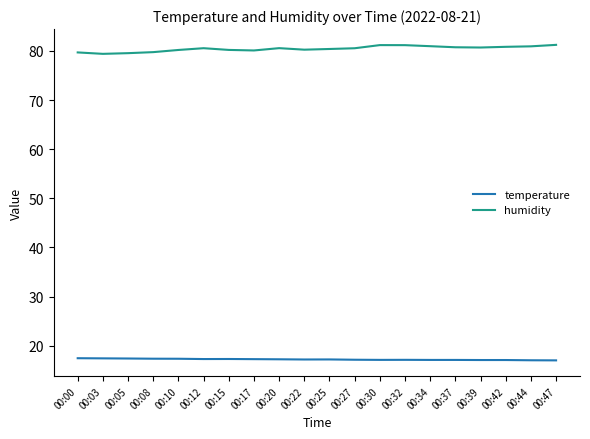

List the series in order of their overall mean, lowest first.

temperature, humidity